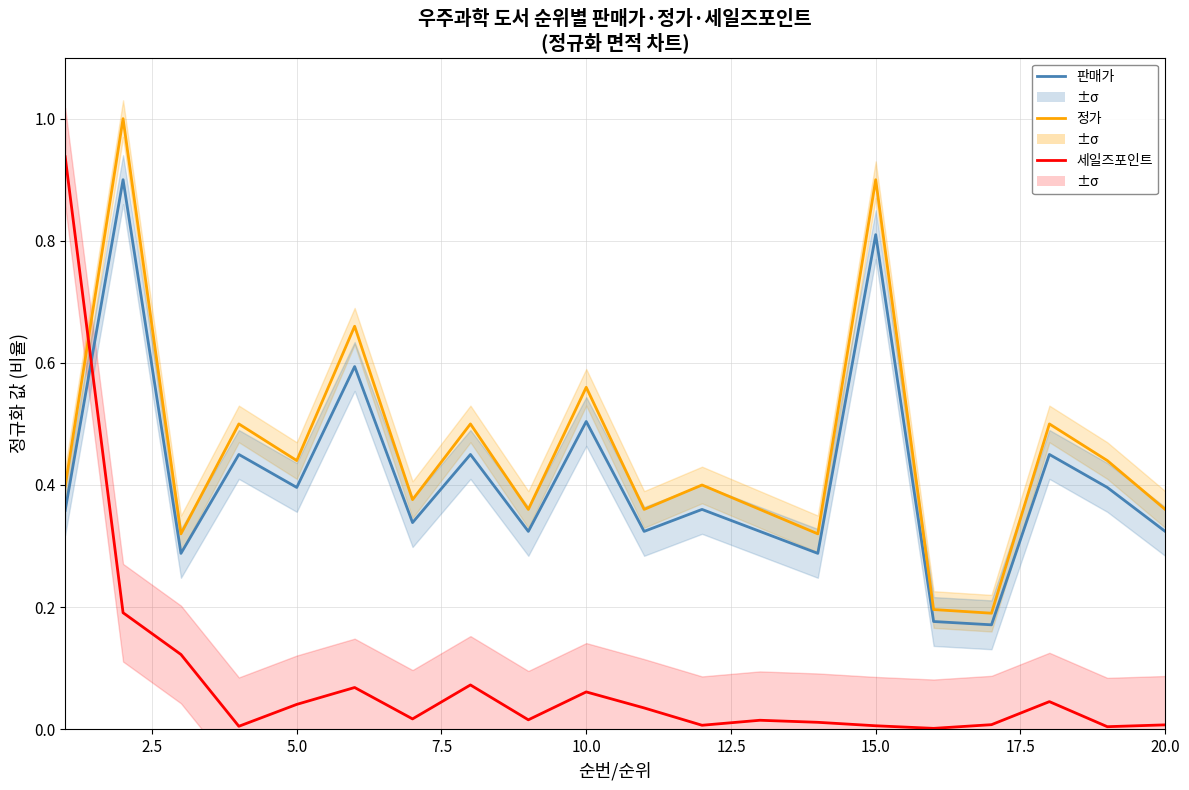

How many intersections are there between 세일즈포인트 and 판매가?

1